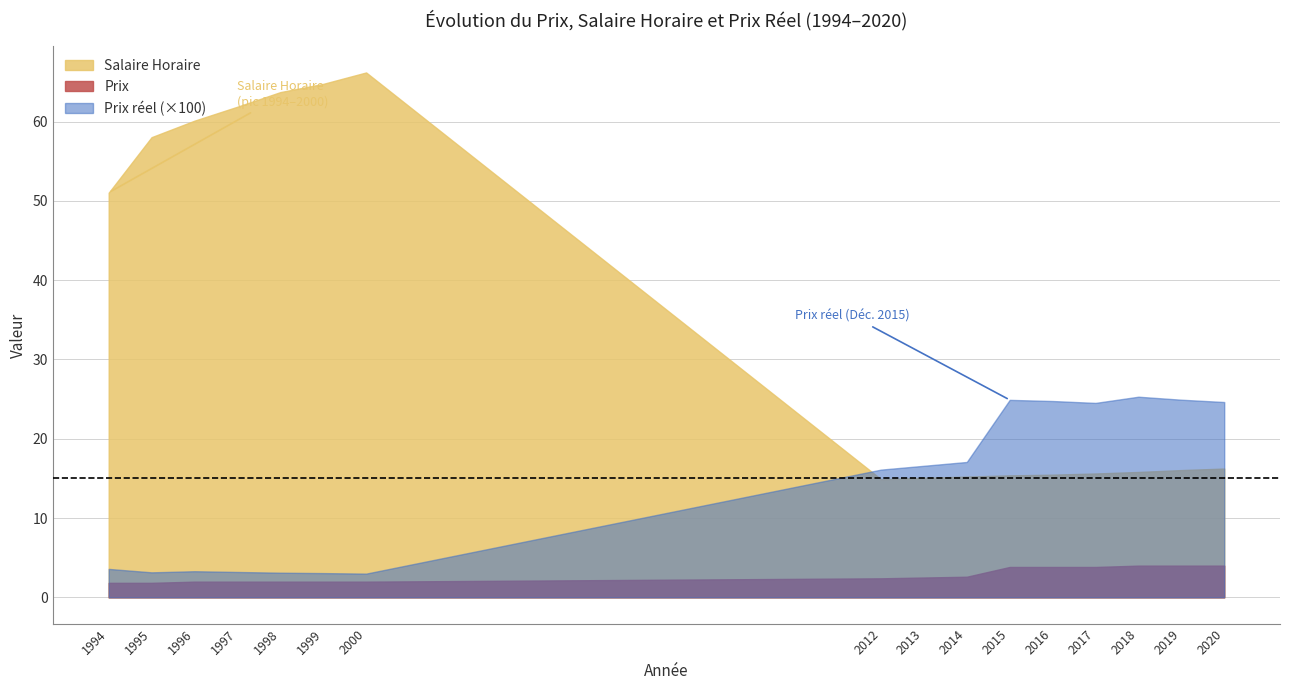

At which label is Salaire Horaire closest to 40?

1994